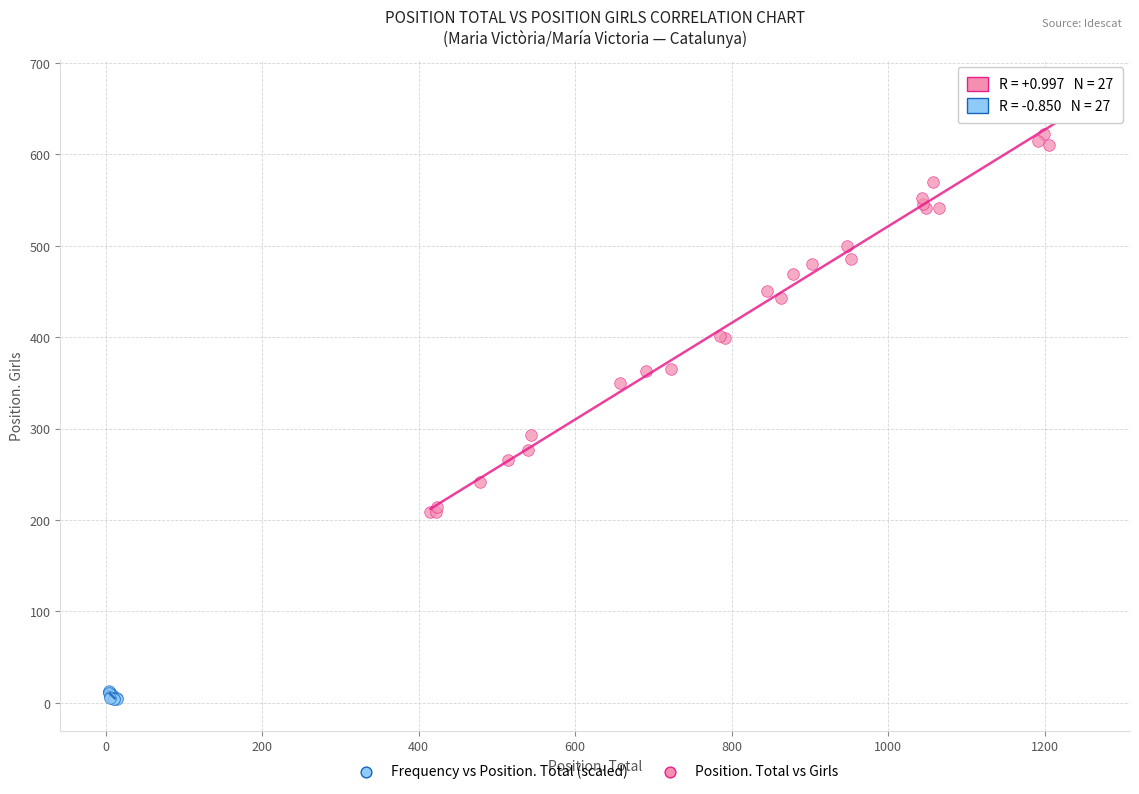

Which series has the widest spread of Y values?

Position. Total vs Girls